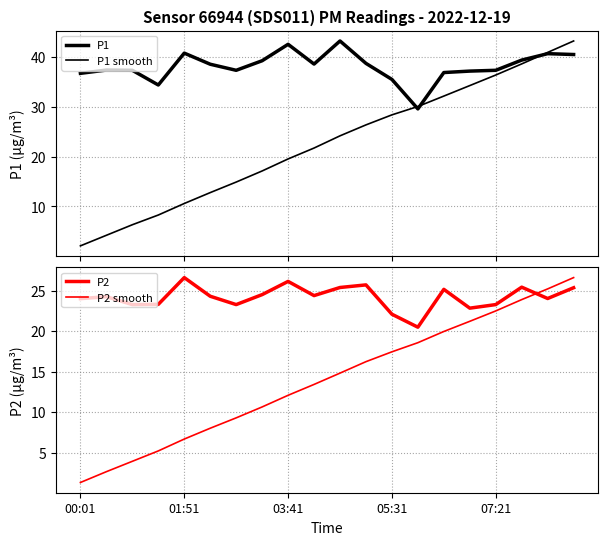

Which has a higher value, 13 or 15?

15